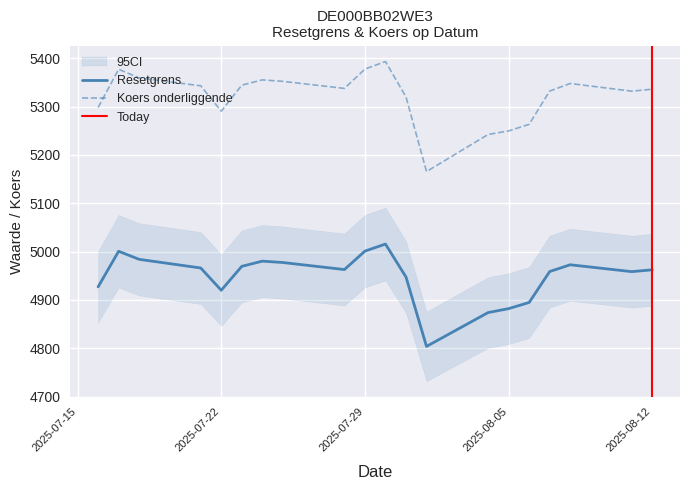

The Koers onderliggende series shows 5377.6 at 2025-07-29. True or false?

True